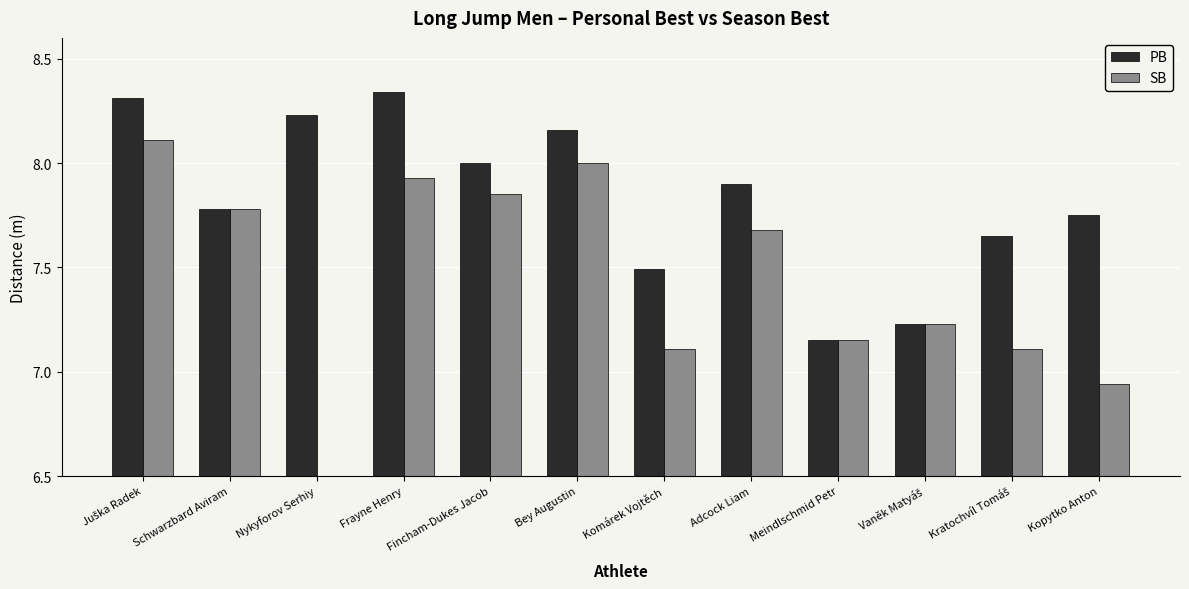

How many groups of bars are there?

12